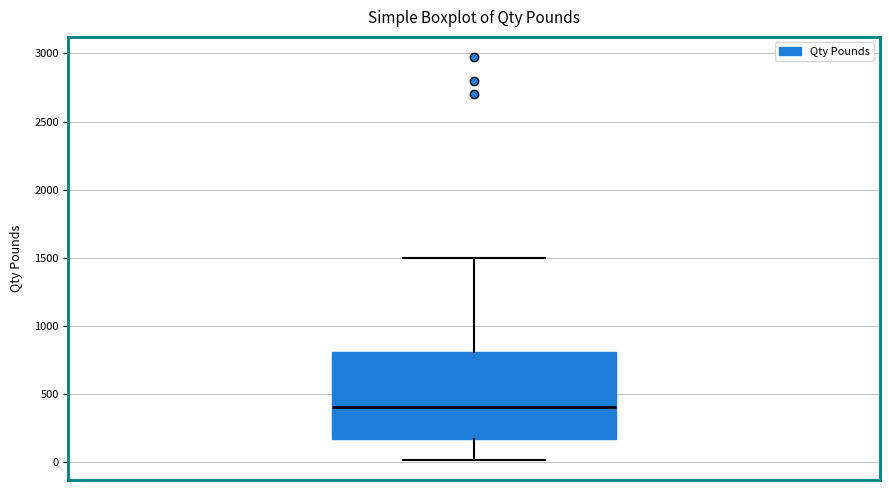

Read this box plot against the y-axis: the position of the median line, the range covered by the box, and the ends of both whiskers. The values are not printed on the chart, so give them approximately, as read against the axis.

median 400, box 150 to 800, whiskers 0 to 1500